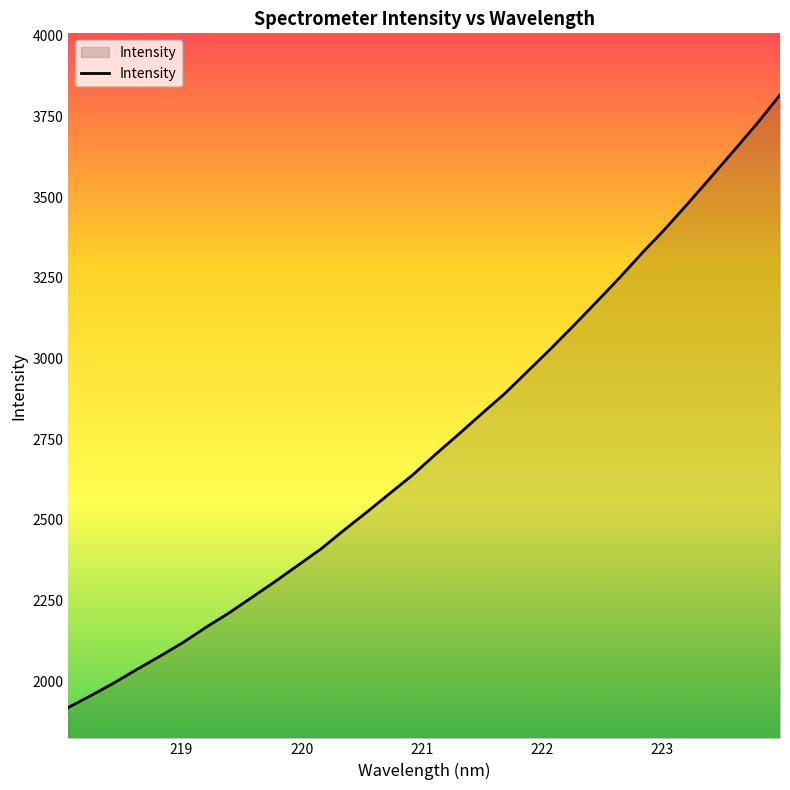

What is the smallest value displayed?

1918.5